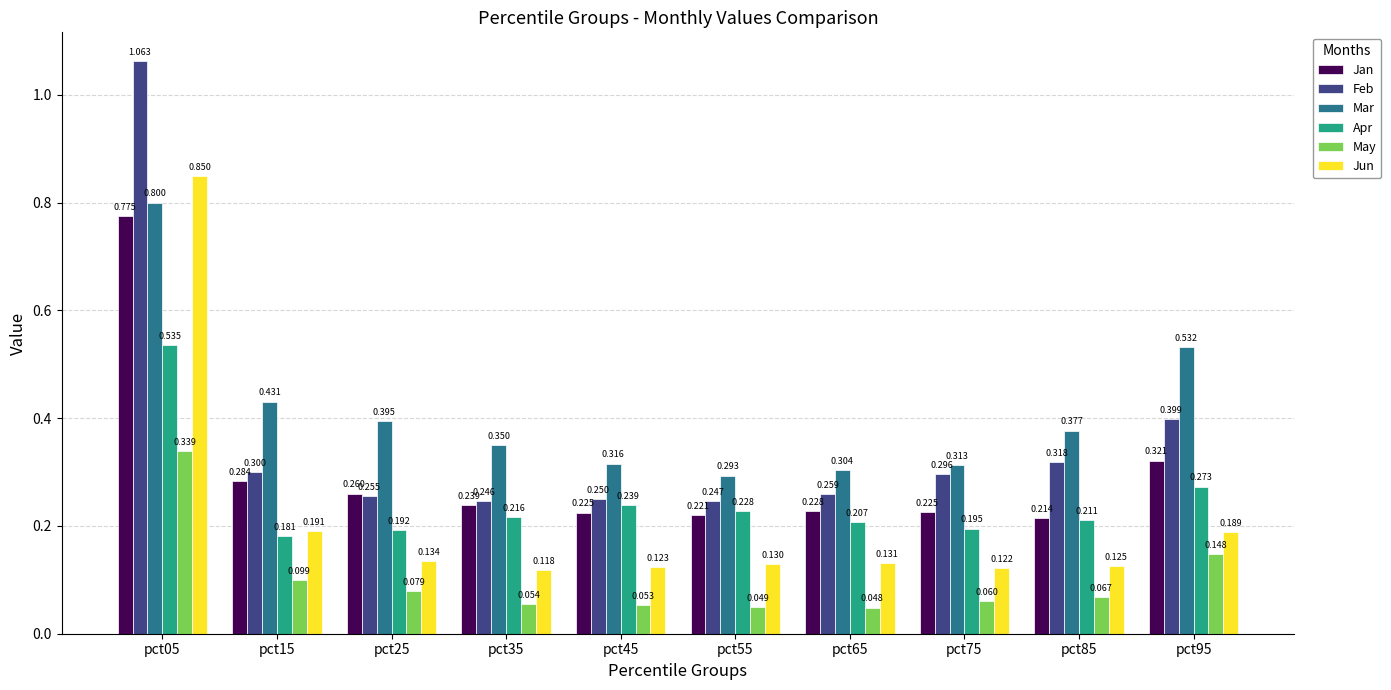

Rank the series at pct25 from lowest to highest value.

May, Jun, Apr, Feb, Jan, Mar